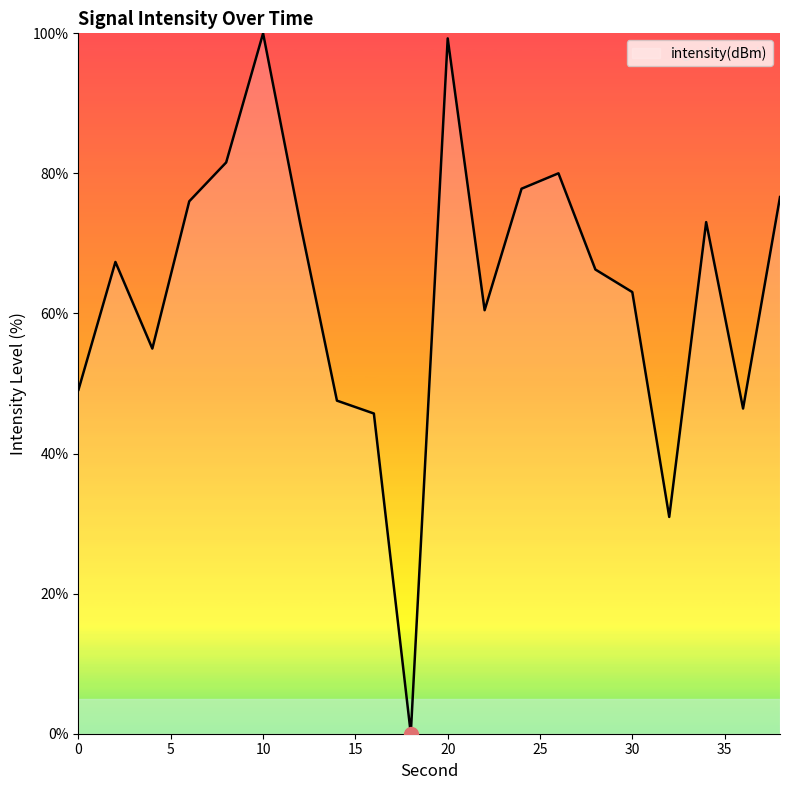

Reading left to right, list all the values displayed in this chart.

49.1	67.4	55.0	76.0	81.6	100.0	73.0	47.6	45.7	0.0	99.3	60.5	77.8	80.0	66.3	63.1	31.0	73.0	46.4	76.6